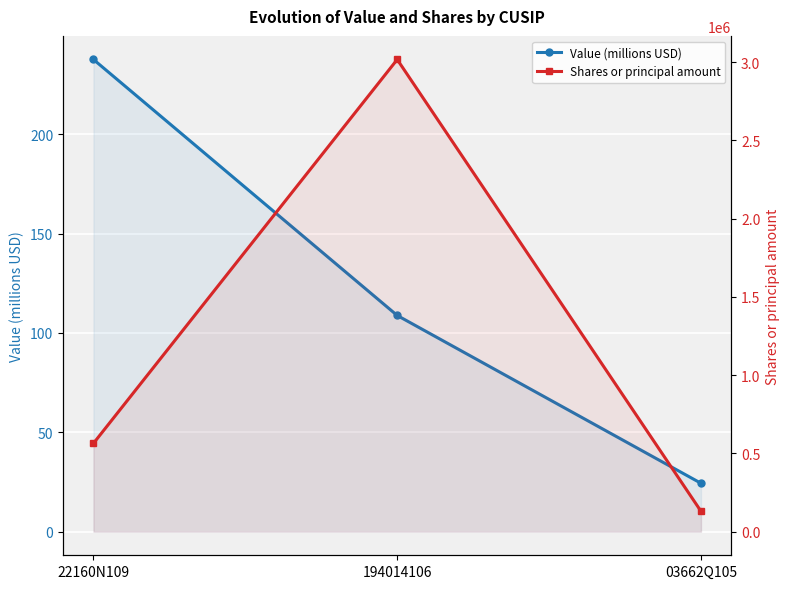

List the labels in order of Shares or principal amount value, largest first.

194014106, 22160N109, 03662Q105